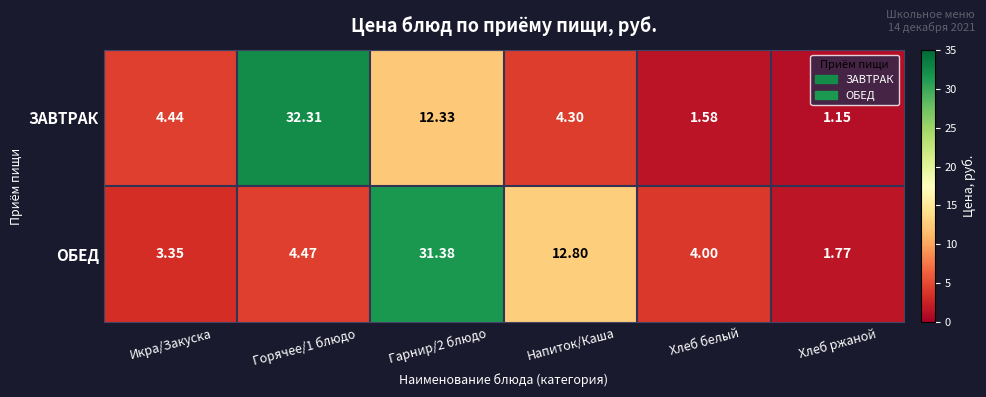

Which series has the largest range (max minus min)?

ЗАВТРАК